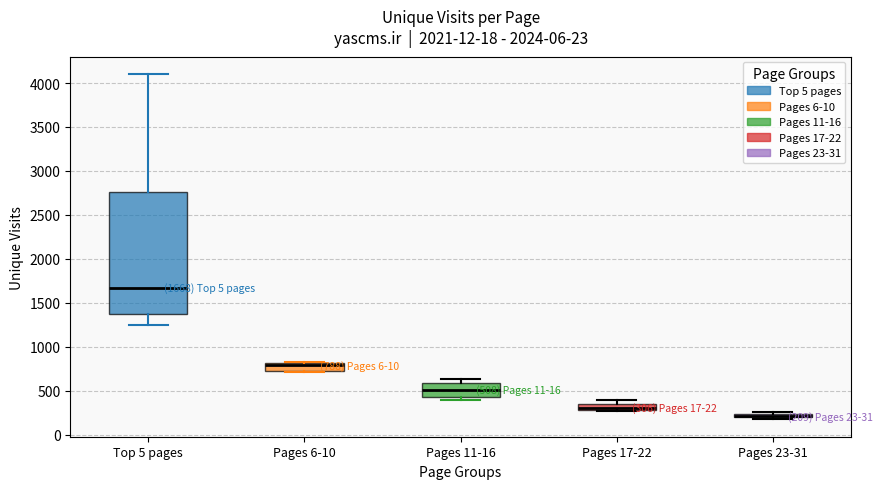

Which box is the tallest, from its lower edge to its upper edge?

Top 5 pages